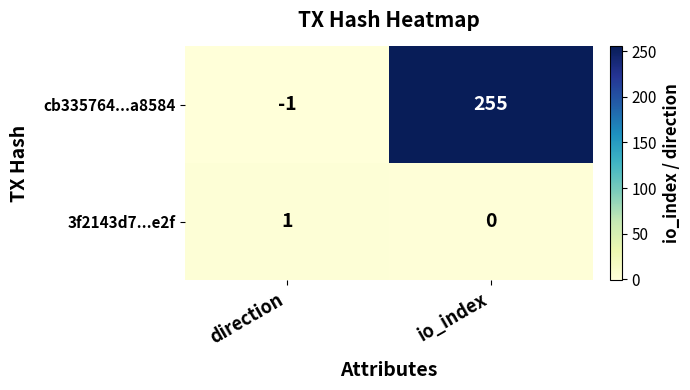

At which category is the sum across all series the highest?

io_index